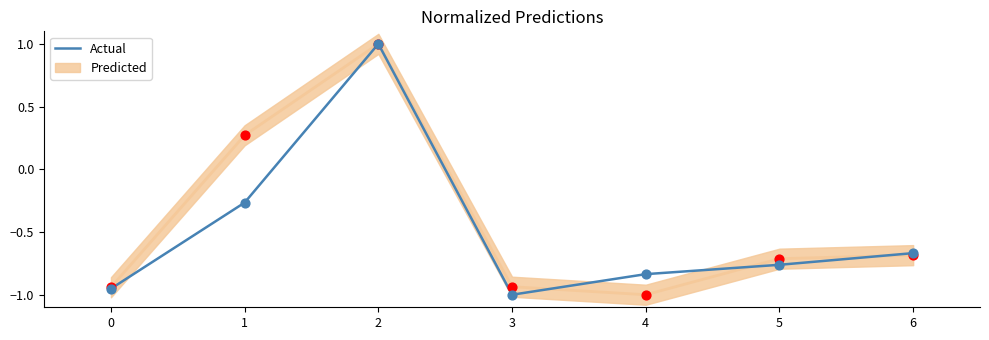

What is the change in value from 0 to 5?

+0.2